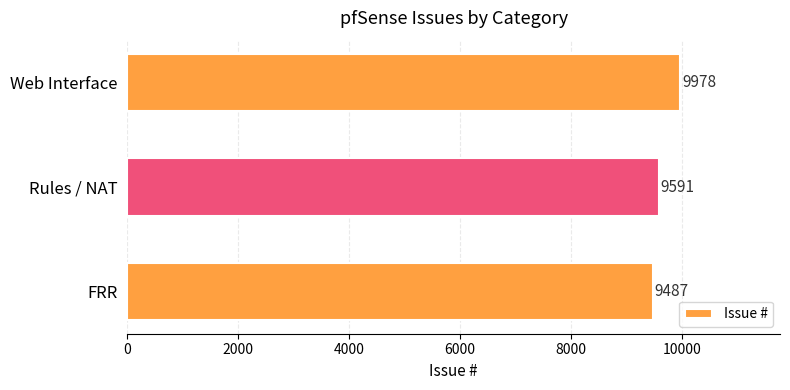

How many categories are shown in the chart?

3